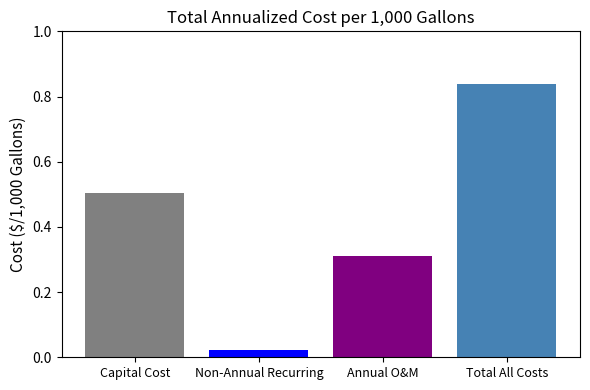

What position from the right is Total All Costs?

1